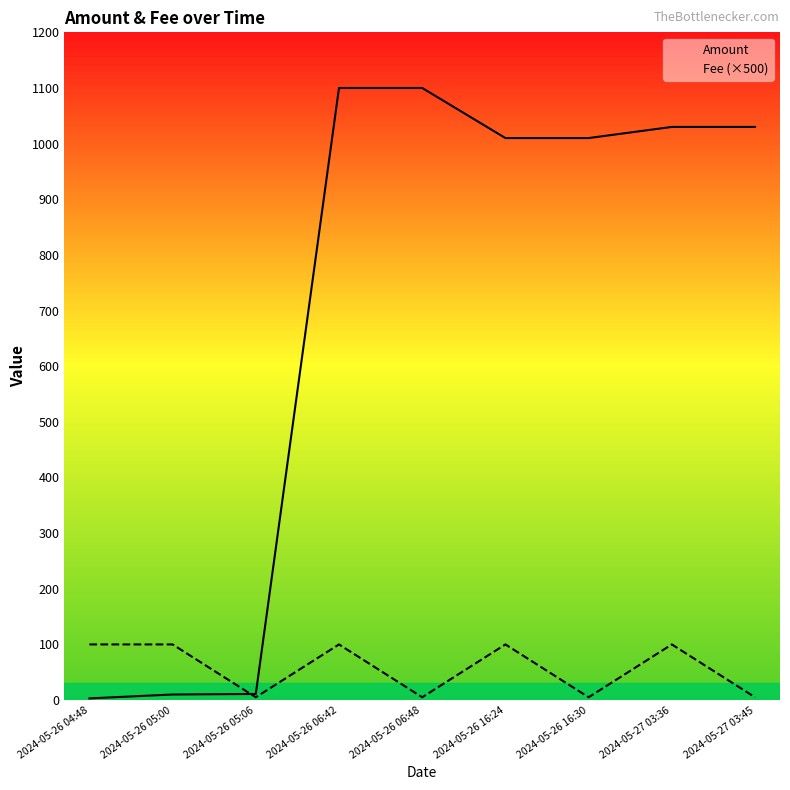

Does the chart have visible grid lines?

No